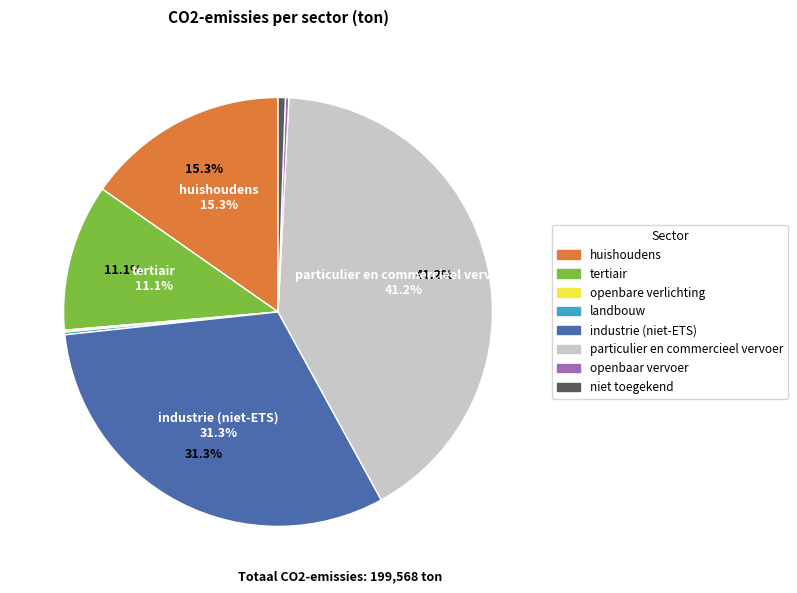

What is the ratio of the value at huishoudens to the value at particulier en commercieel vervoer?

0.4